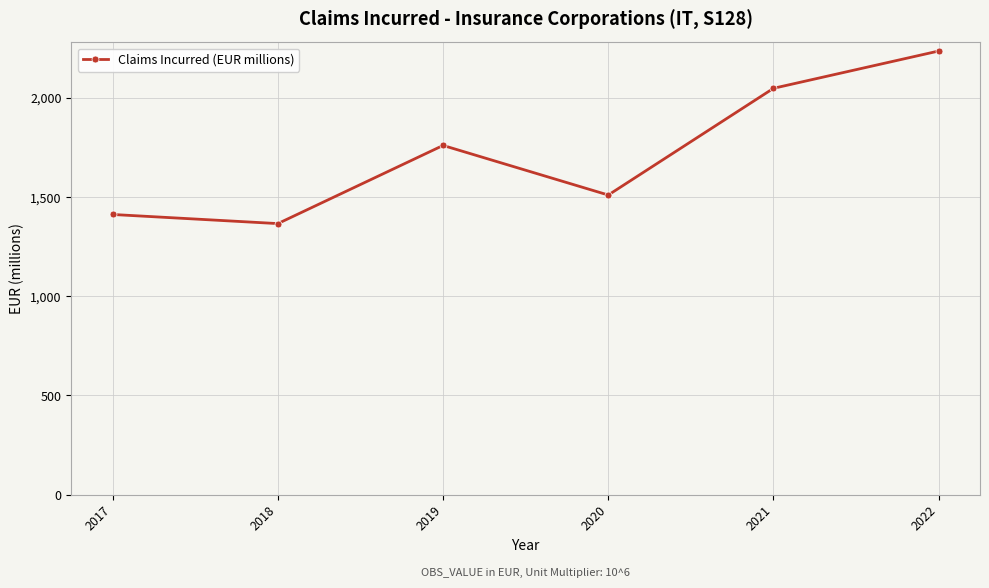

List the labels in order of value, largest first.

2022, 2021, 2019, 2020, 2017, 2018